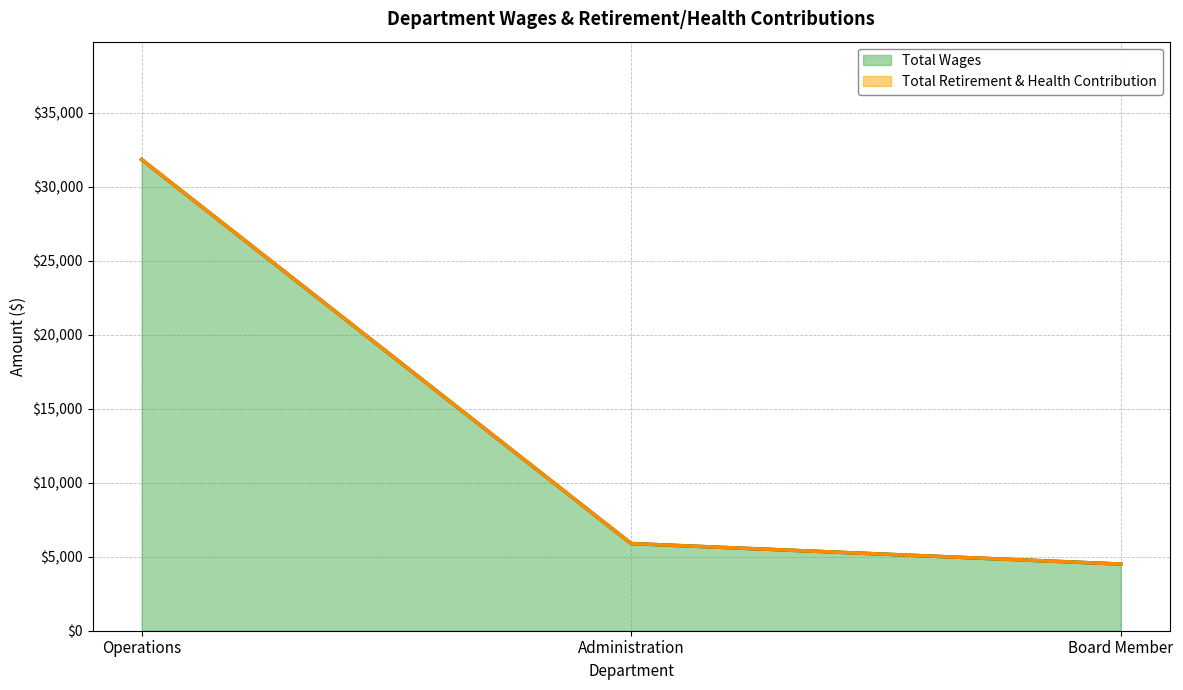

List the labels in order of value, largest first.

Operations, Administration, Board Member